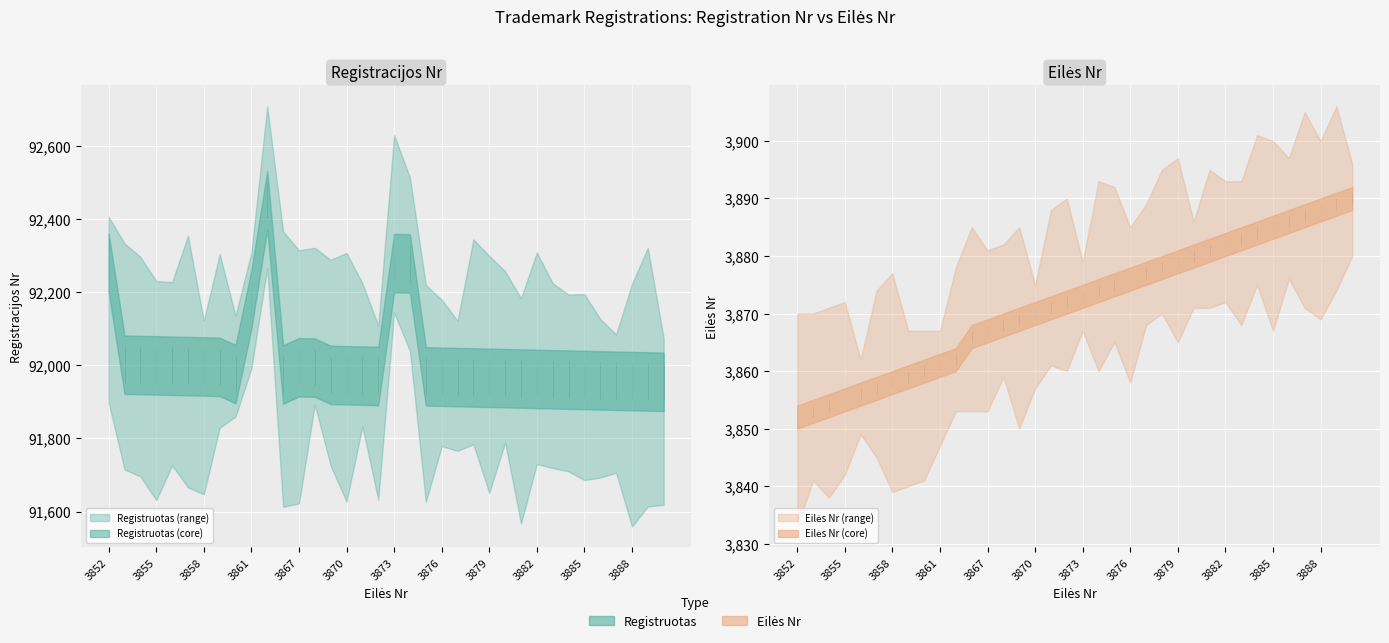

Is it true that Eilės Nr equals 3871 at 3871?

True